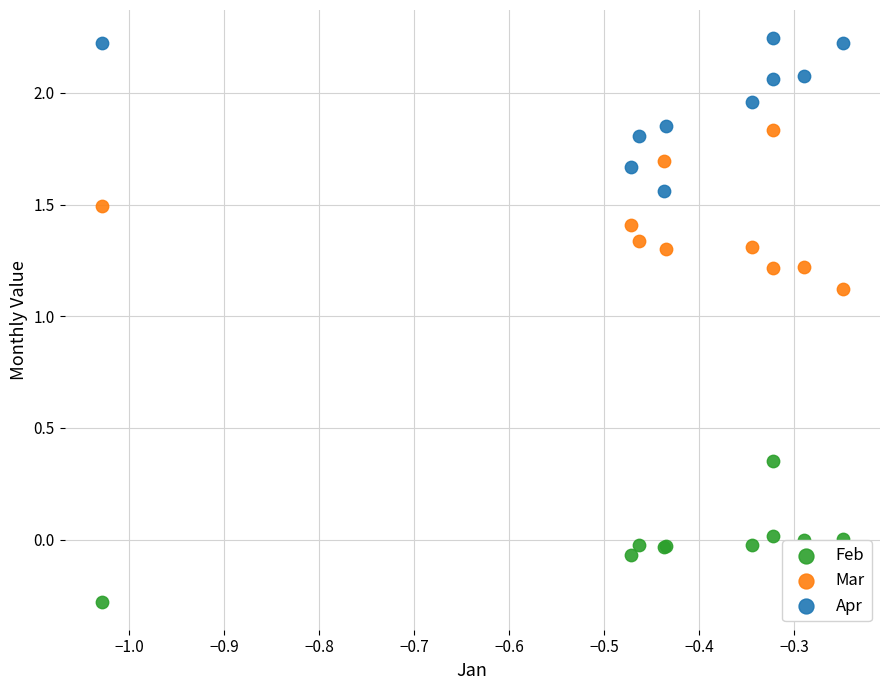

Which series contains the highest Y value?

Apr